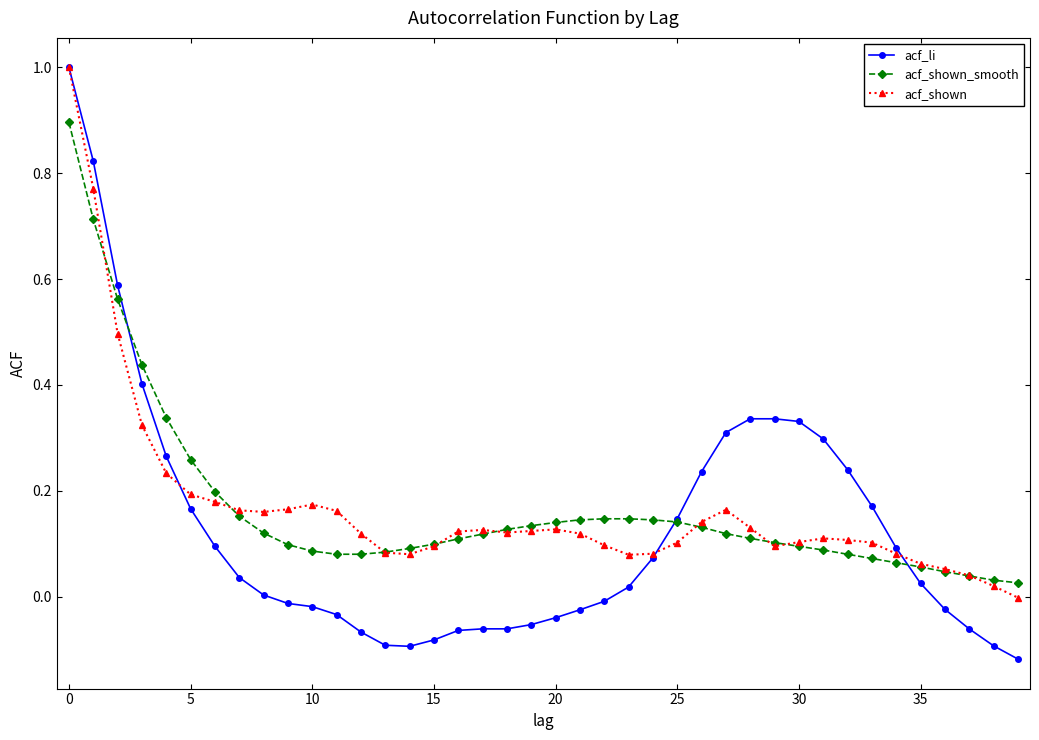

Which series has the largest range (max minus min)?

acf_li